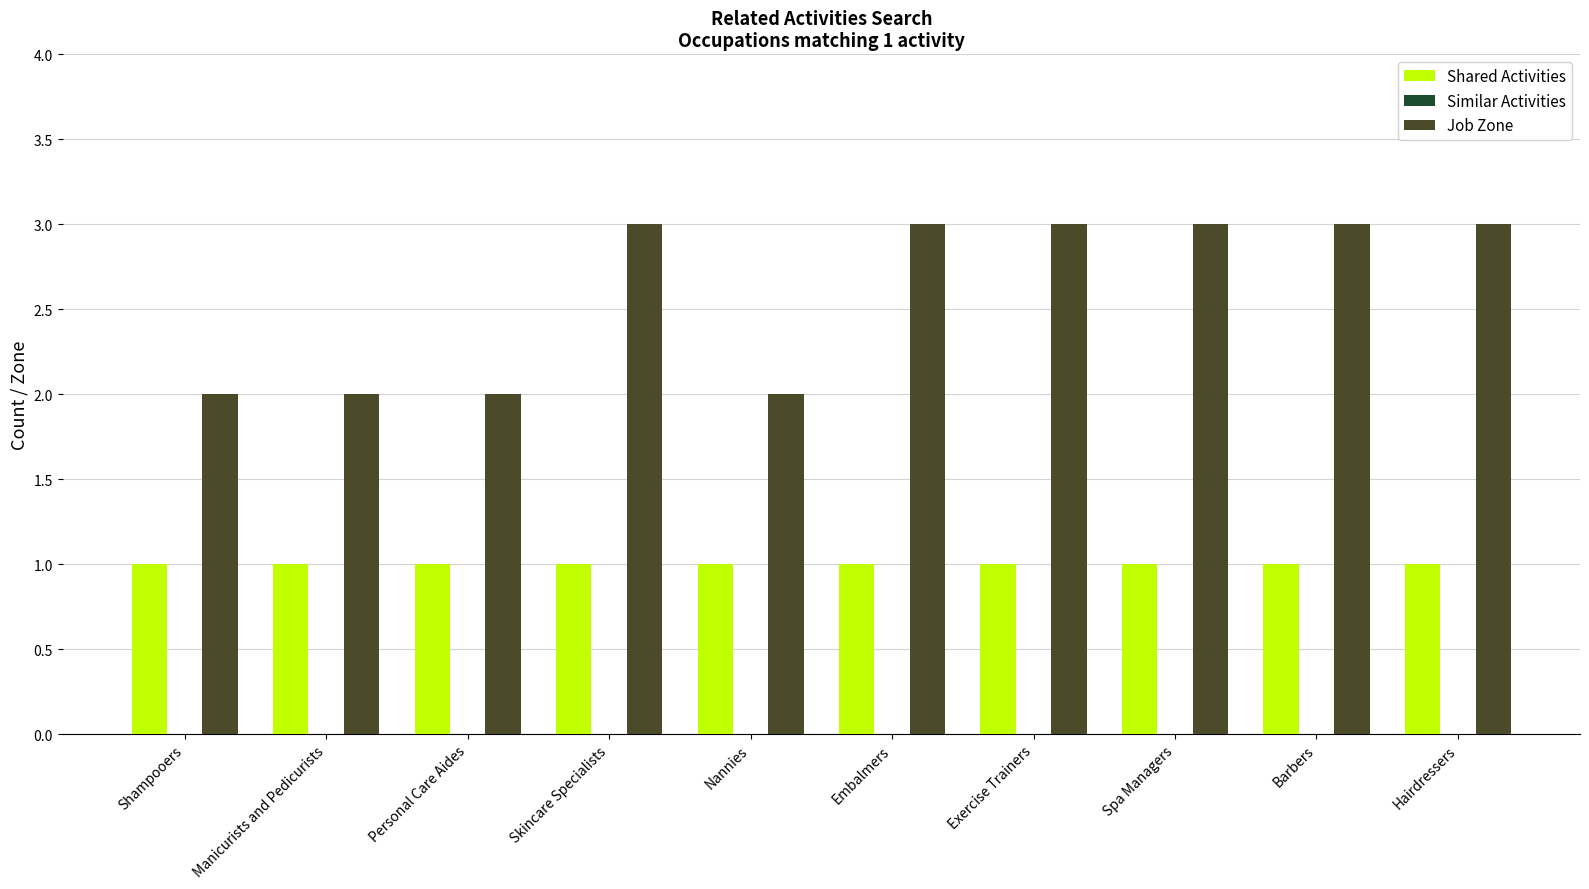

What is the value of the Shared Activities bar at the 9th from the left?

1